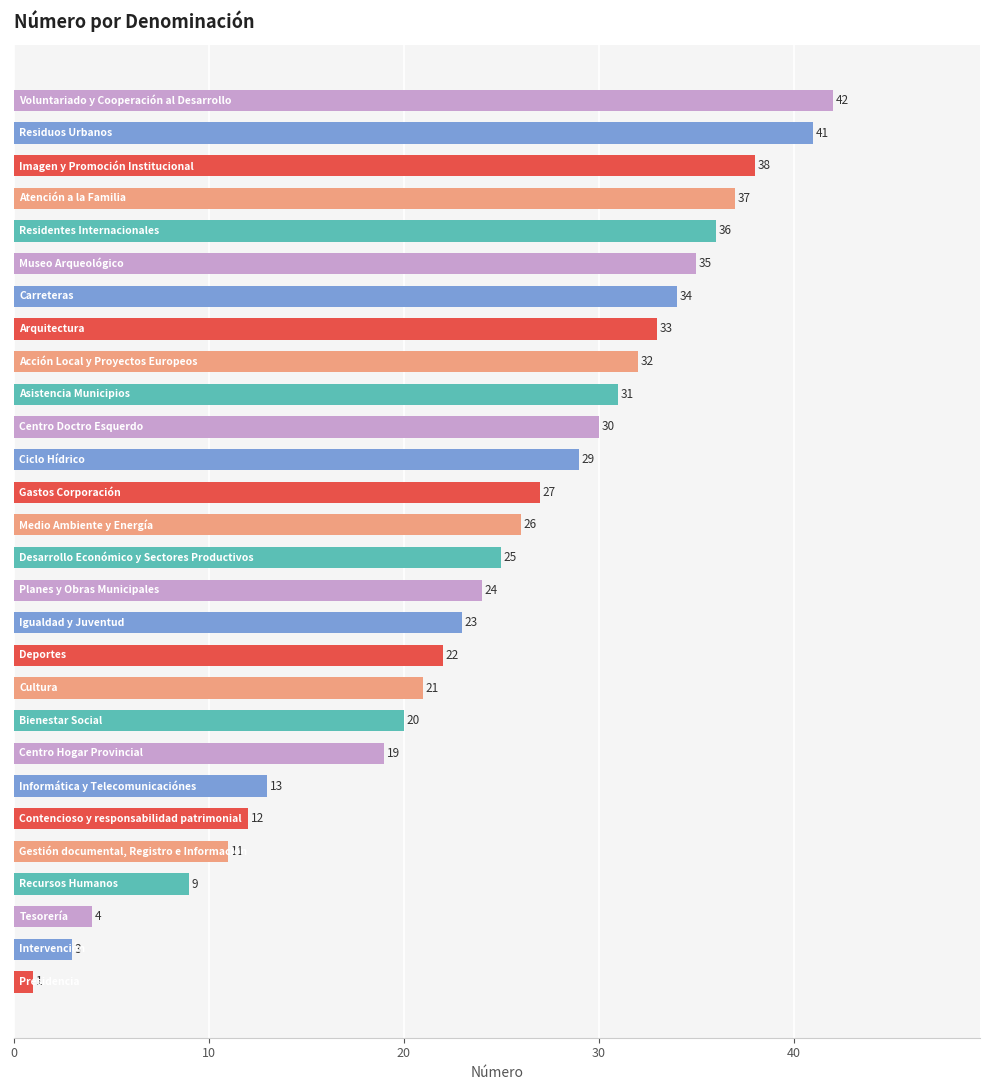

What is the average value?

24